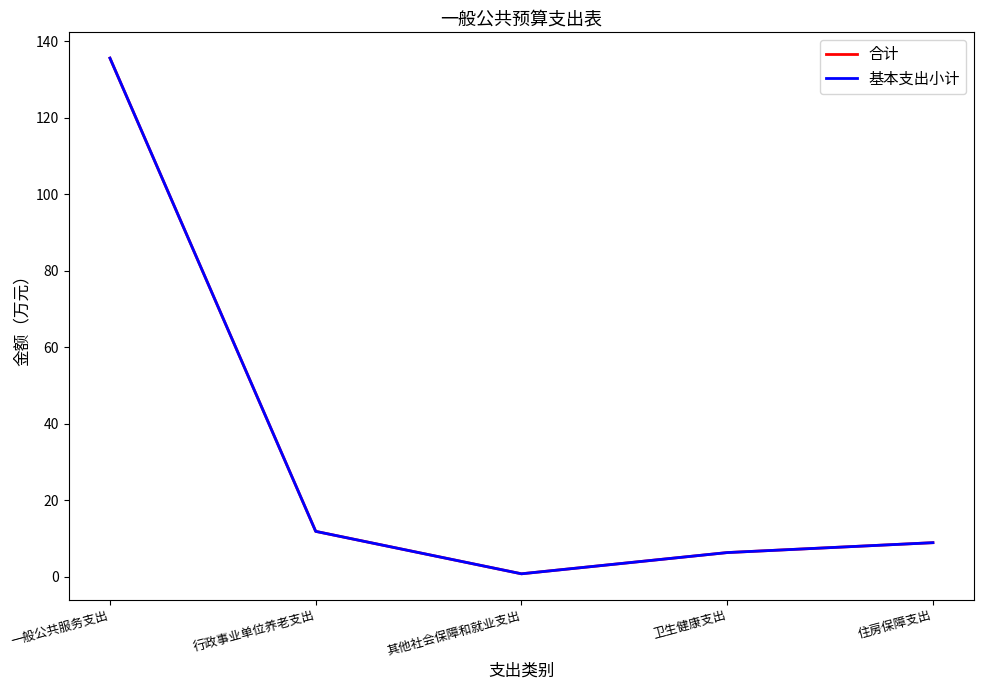

Which series has the largest range (max minus min)?

基本支出小计